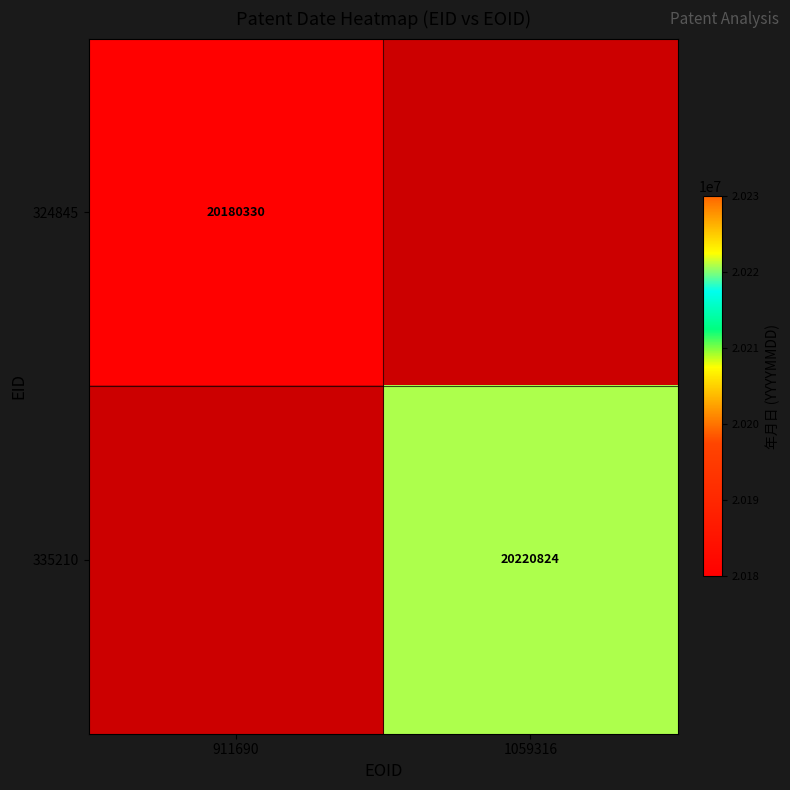

True or false: 324845 has a value of 6022269 at 911690.

False